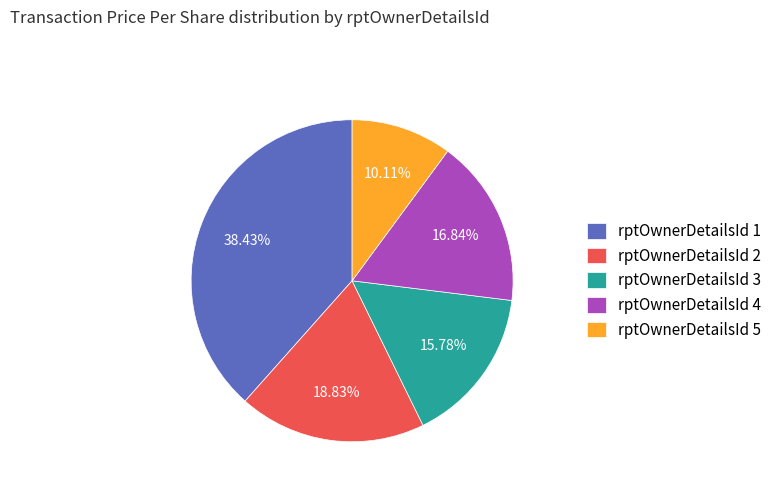

What is the largest slice in the pie chart?

rptOwnerDetailsId 1